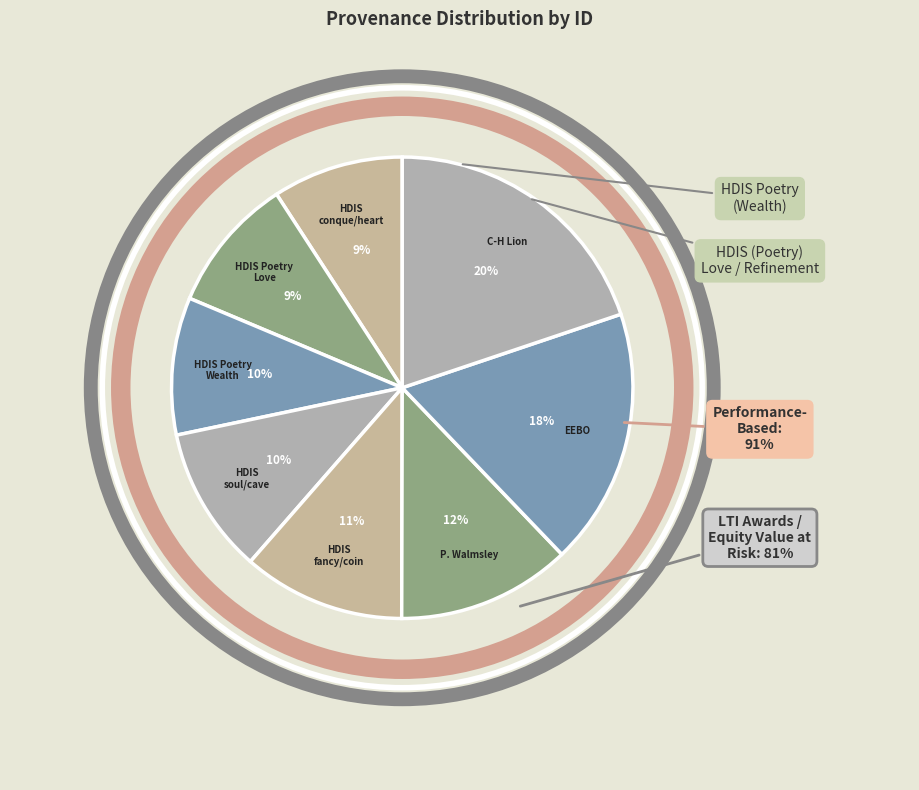

Is there a majority slice in this chart?

No